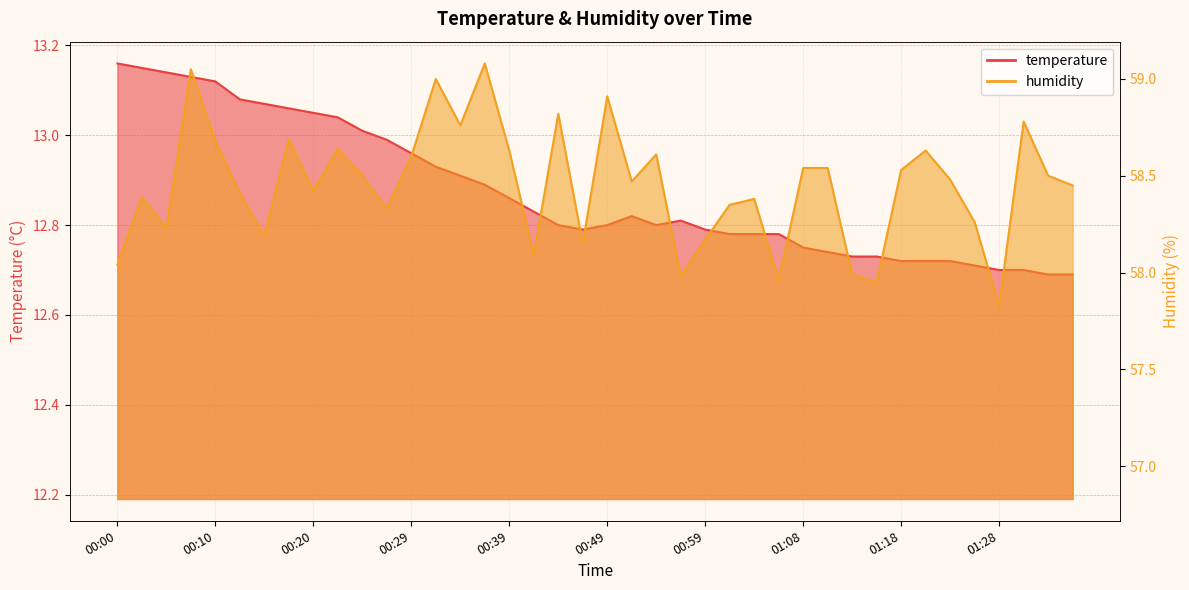

What are all the series names shown in the legend?

temperature, humidity